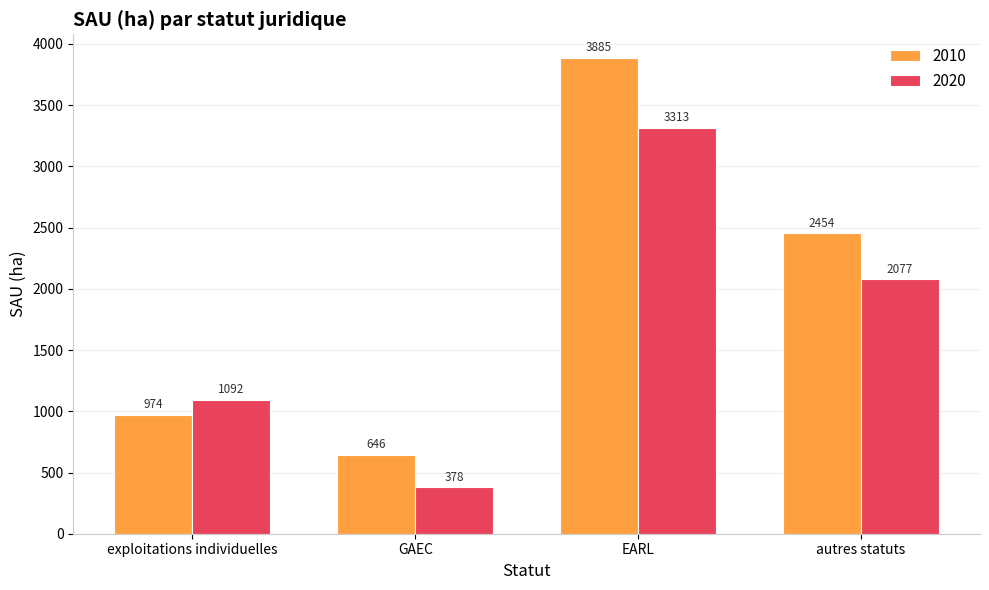

What is the sum of the 2020 values at EARL and GAEC?

3692.0